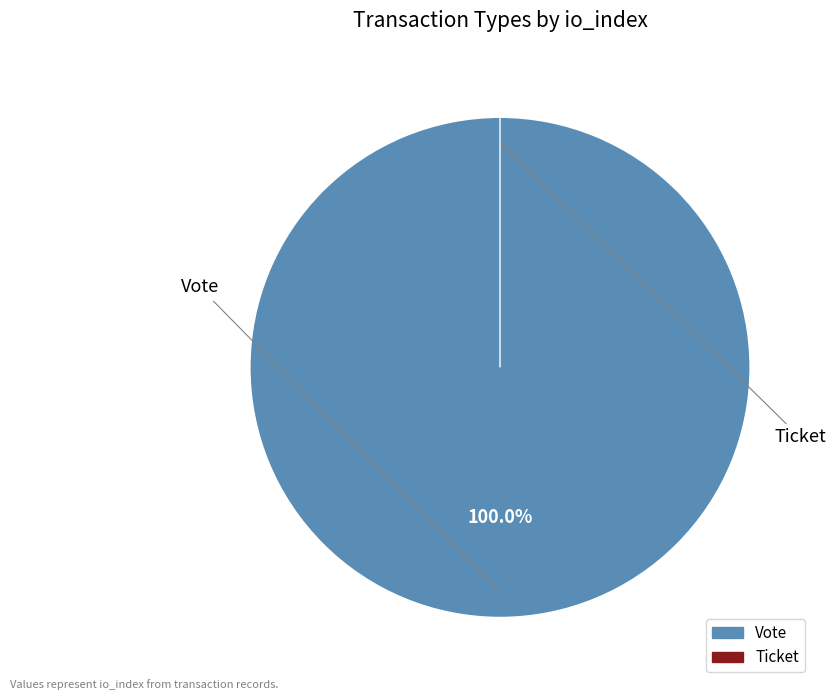

How many segments does this pie chart have?

2